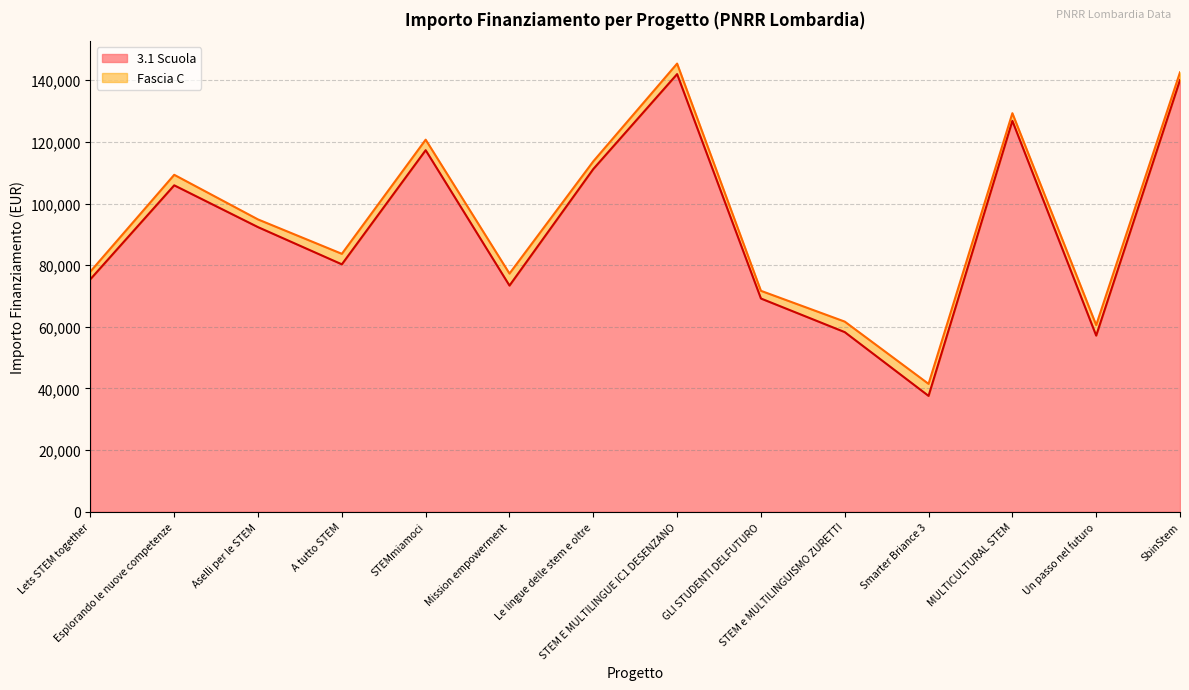

List the labels in order of value, largest first.

STEM E MULTILINGUE IC1 DESENZANO, SbinStem, MULTICULTURAL STEM, STEMmiamoci, Le lingue delle stem e oltre, Esplorando le nuove competenze, Aselli per le STEM, A tutto STEM, Lets STEM together, Mission empowerment, GLI STUDENTI DELFUTURO, STEM e MULTILINGUISMO ZURETTI, Un passo nel futuro, Smarter Briance 3